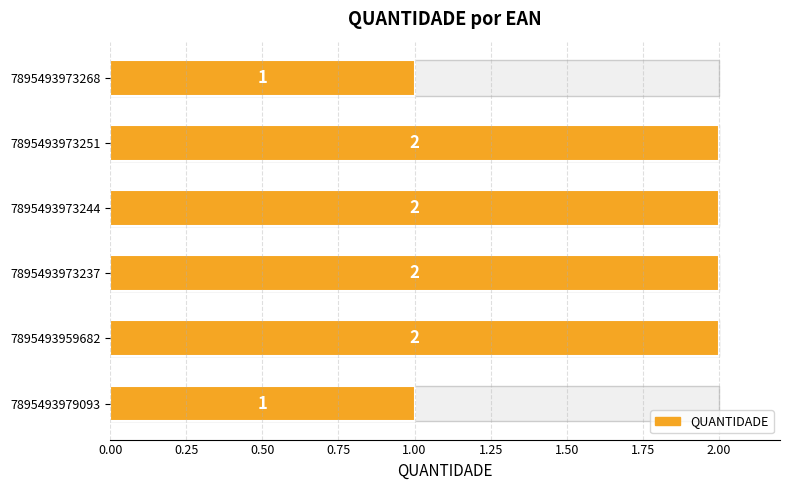

How many series are shown in this chart?

1